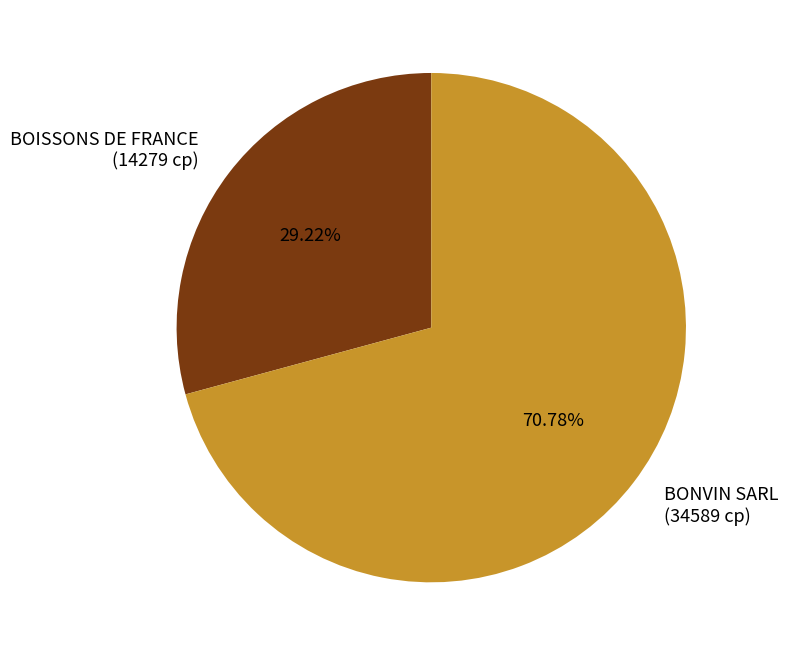

To the nearest percent, what is the combined percentage of BONVIN SARL and BOISSONS DE FRANCE?

100%